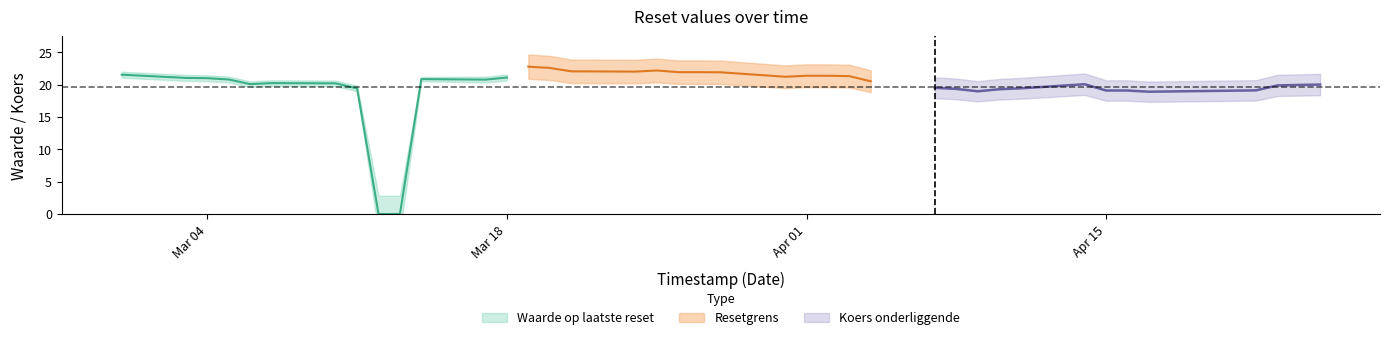

How many data points does each series have?

39